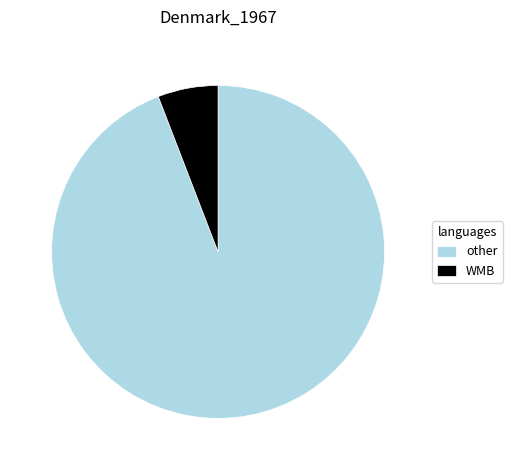

Count the number of slices in the pie.

2